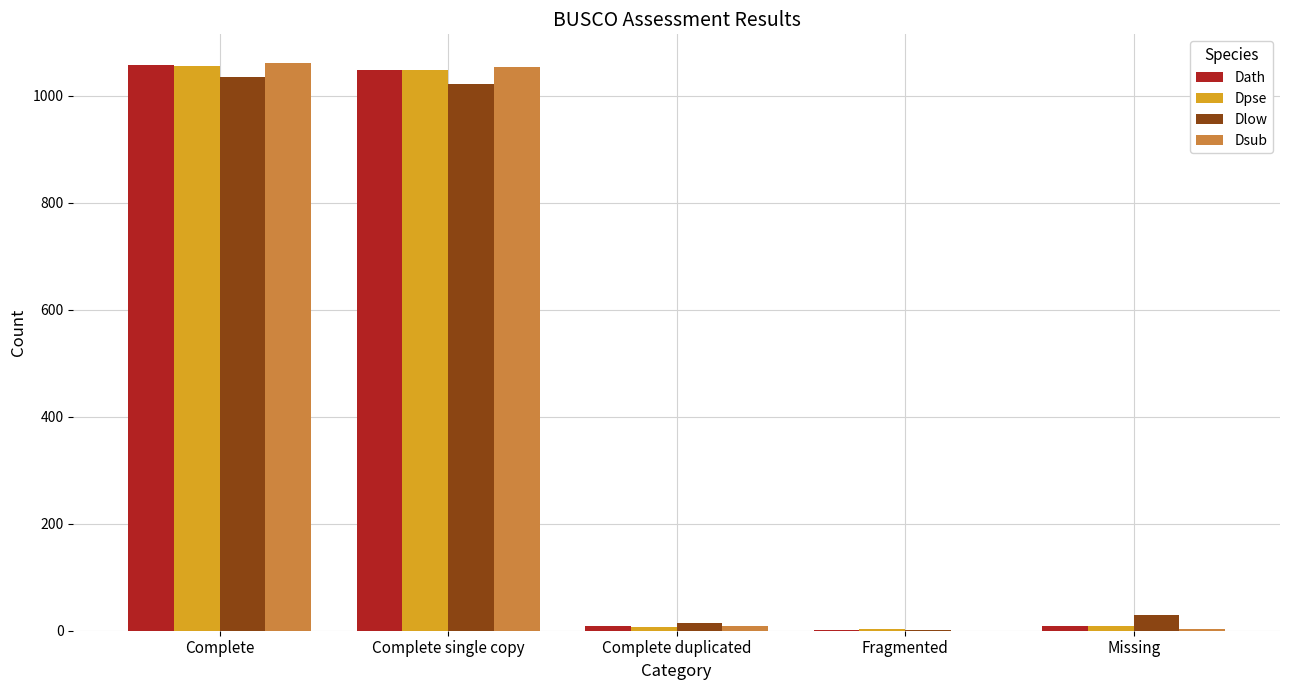

What is the sum of all Dlow values?

2102